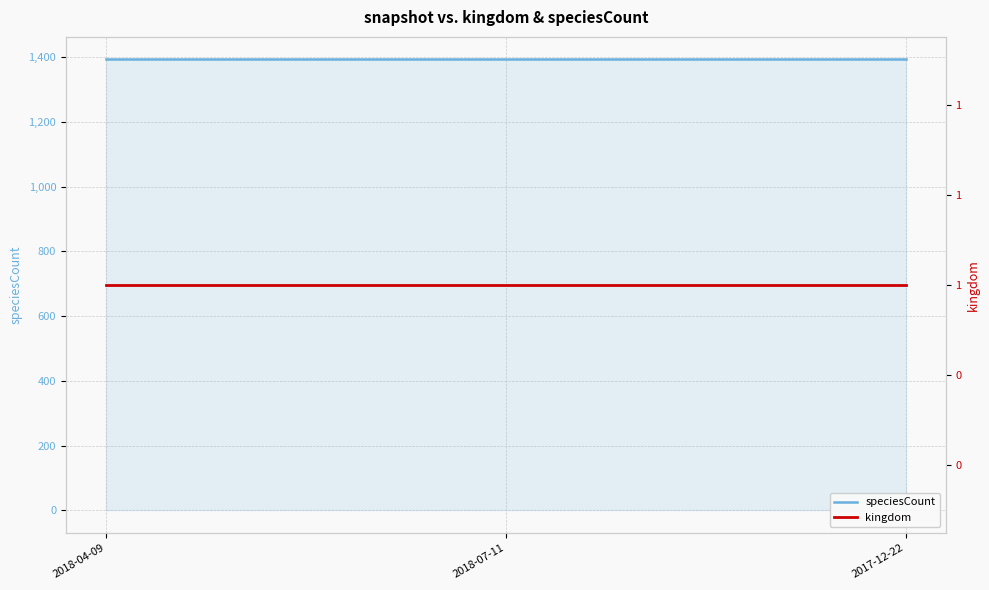

How many lines are shown in the chart?

2